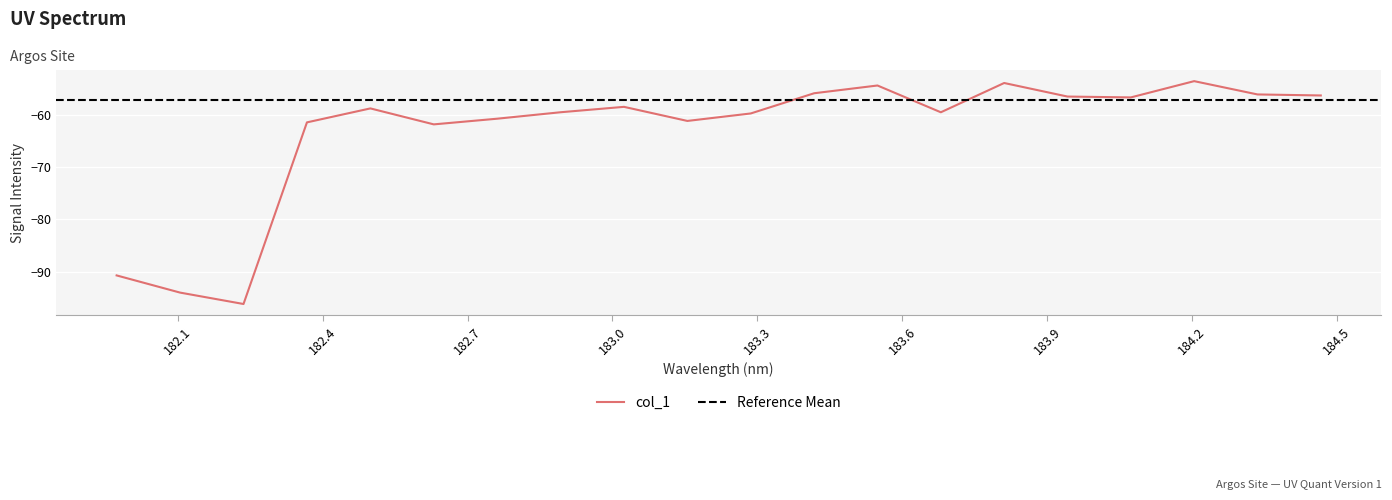

What is the difference between the second highest and minimum values?

42.4